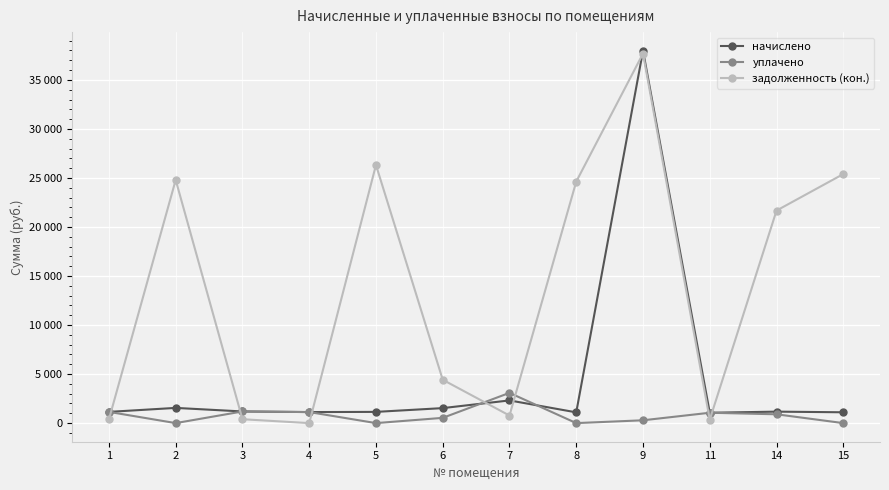

Which series has the widest spread of values?

задолженность (кон.)